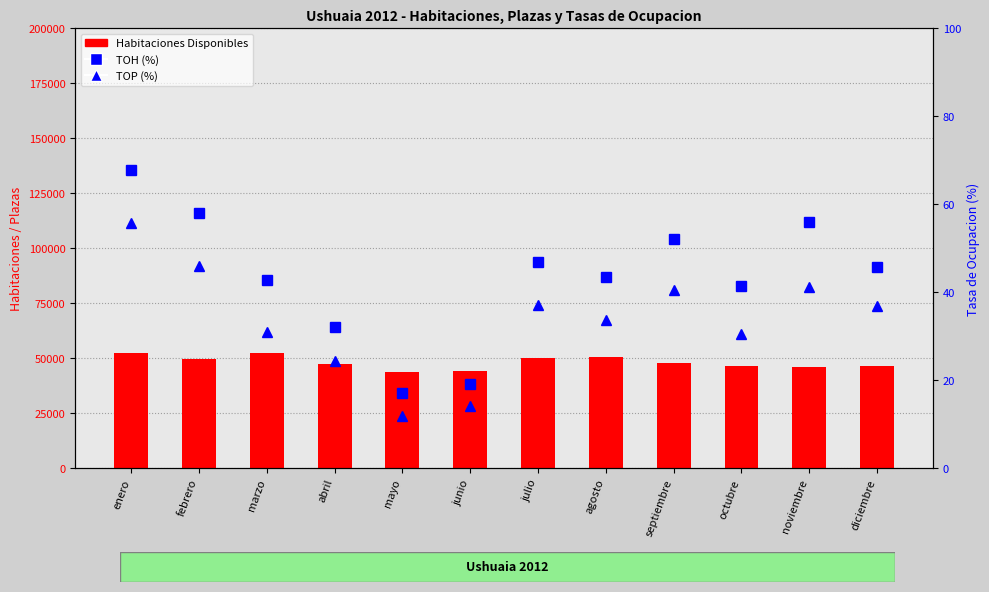

The Habitaciones Disponibles series shows 49329.0 at febrero. True or false?

True